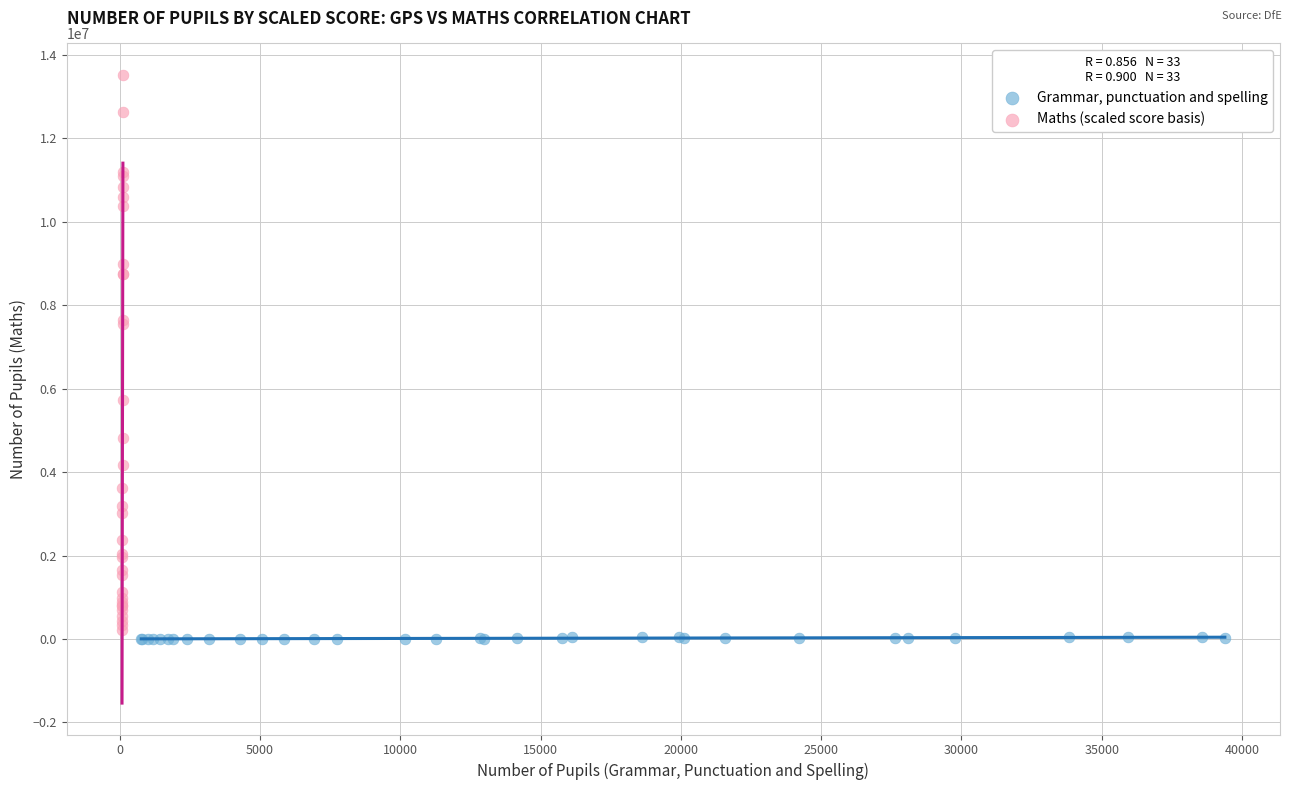

Which series has the largest Y range (max minus min)?

Maths (scaled score basis)